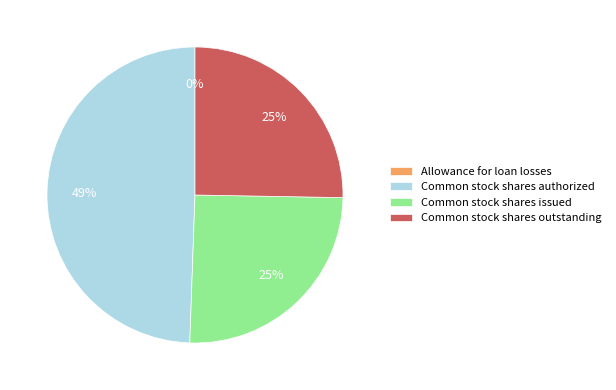

True or false: Common stock shares outstanding accounts for 25% of the total.

True